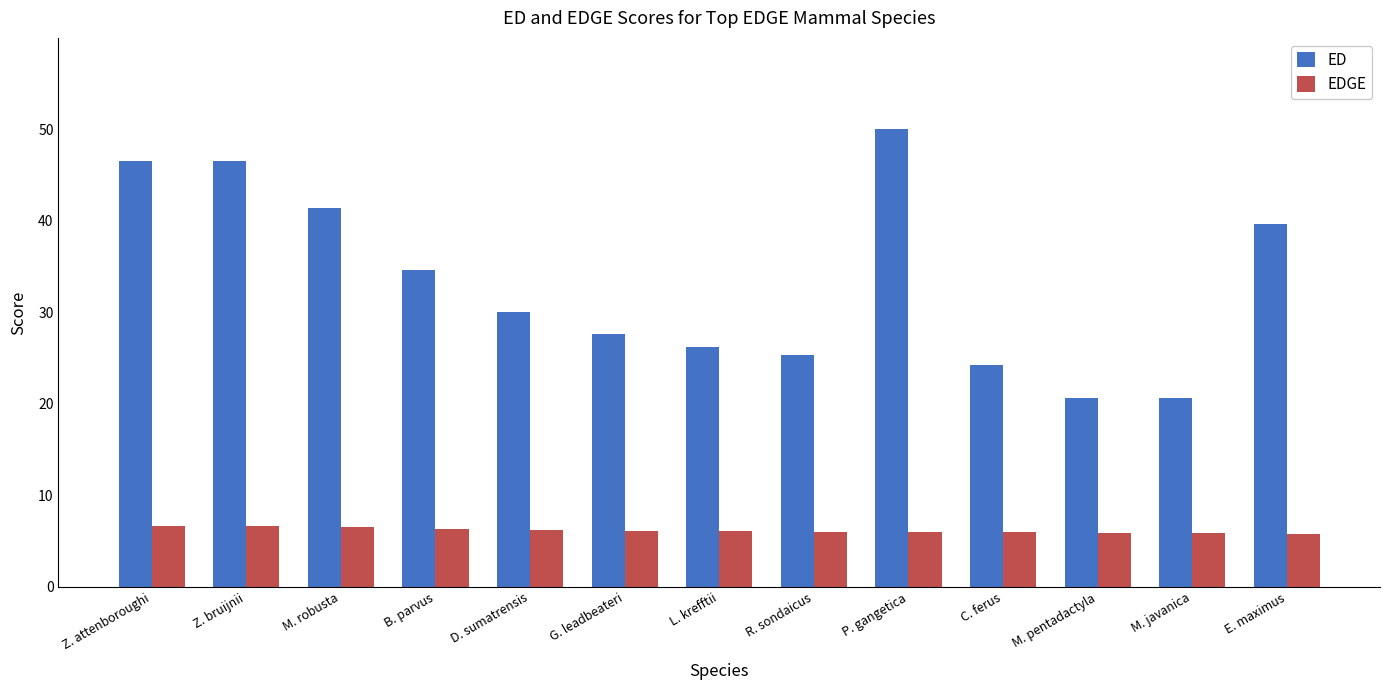

List the series in order of their peak value, lowest first.

EDGE, ED